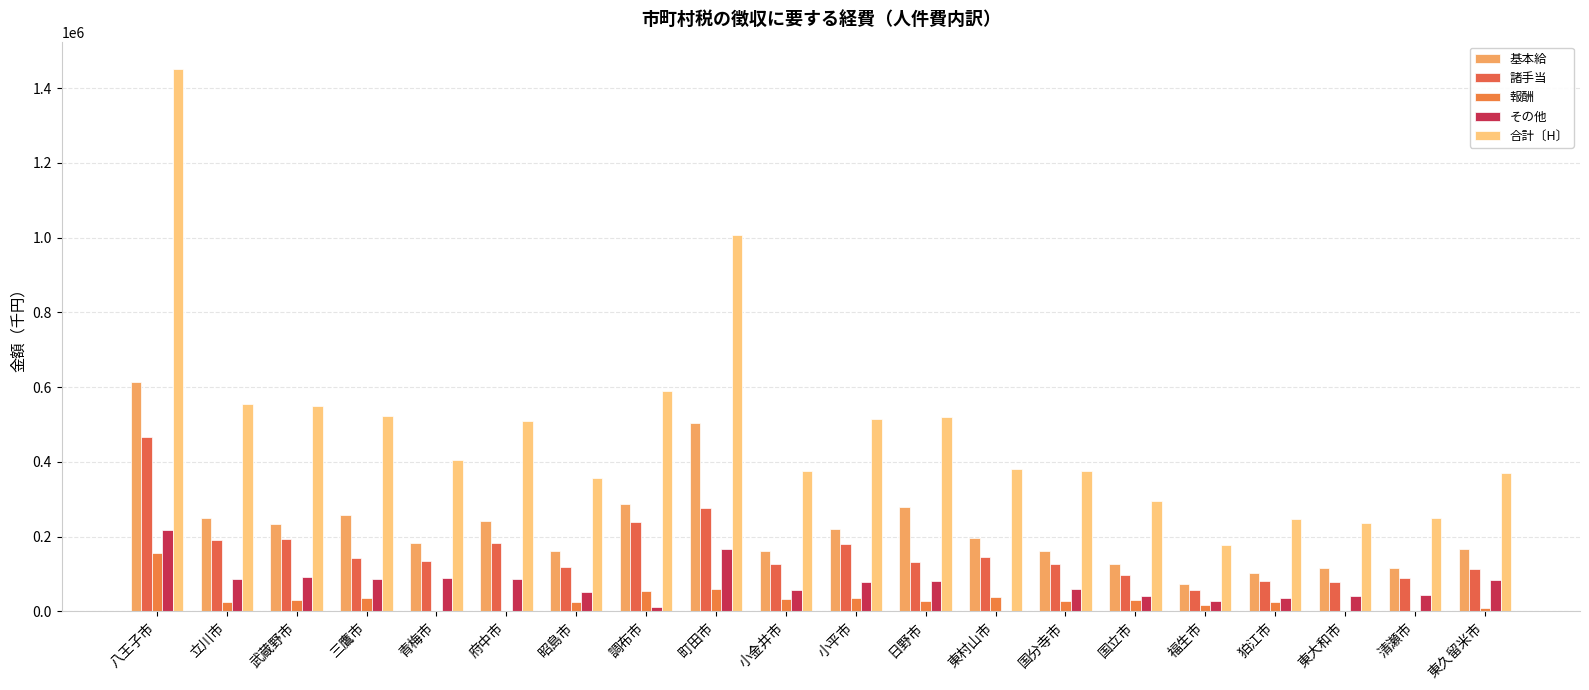

At 八王子市, list the series in order from largest to smallest.

合計〔H〕, 基本給, 諸手当, その他, 報酬